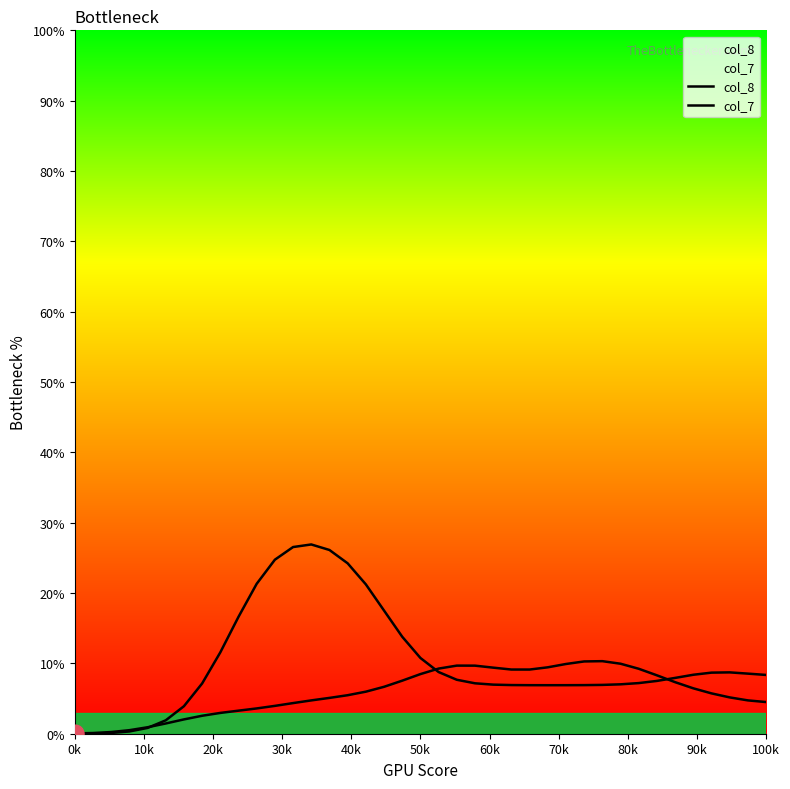

What is the label of the 10th point from the left?

90k